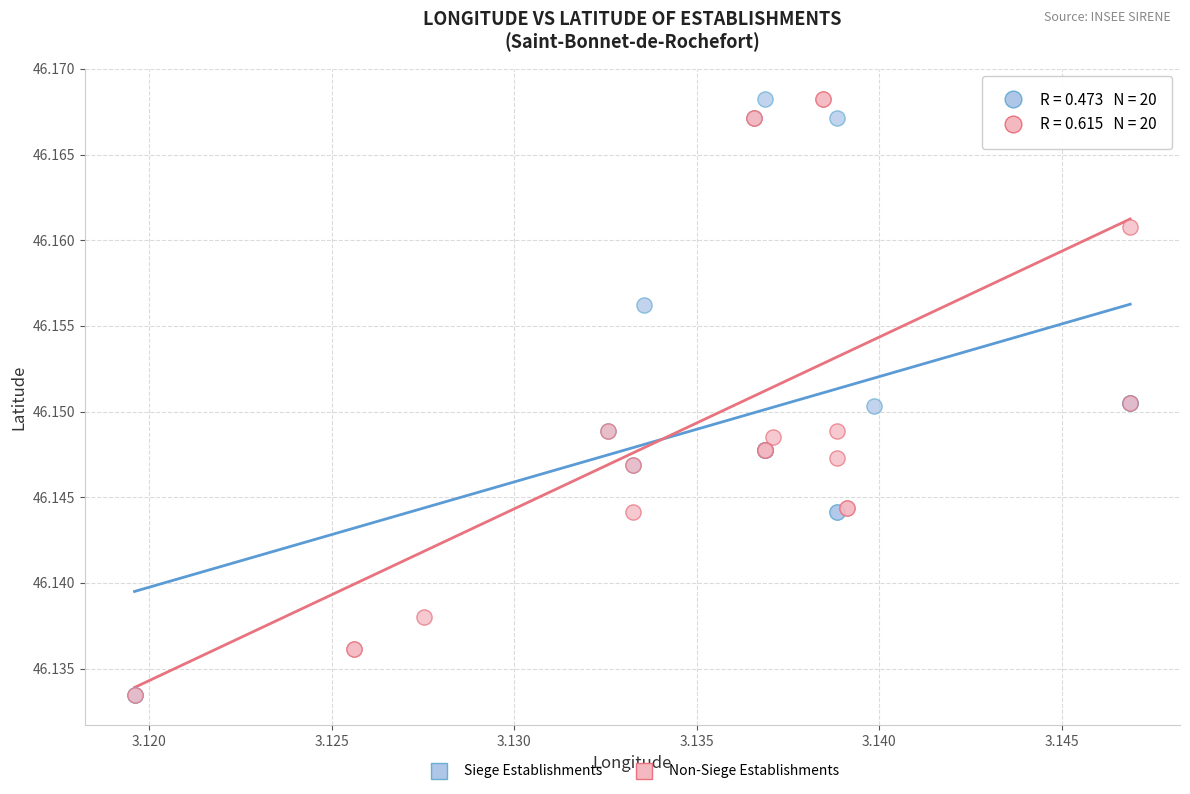

What are all the series names shown in the legend?

Siege Establishments, Non-Siege Establishments